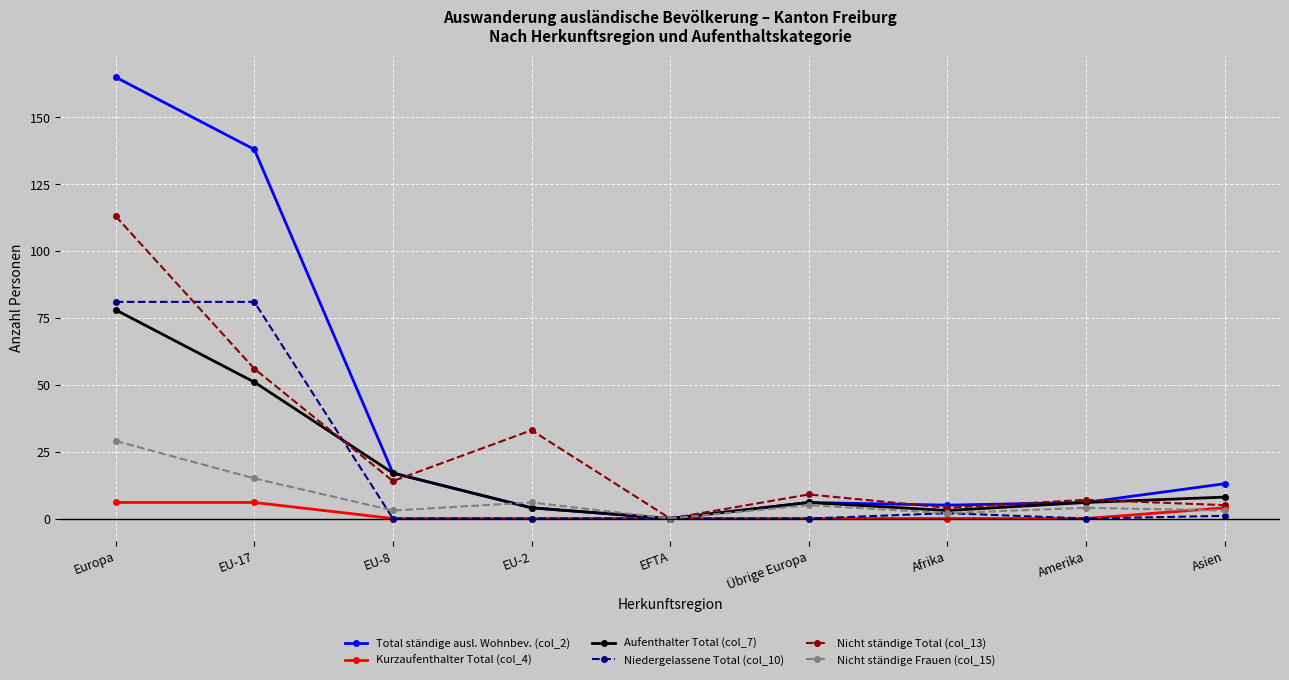

How many interior local valleys does the Nicht ständige Total (col_13) series have?

3